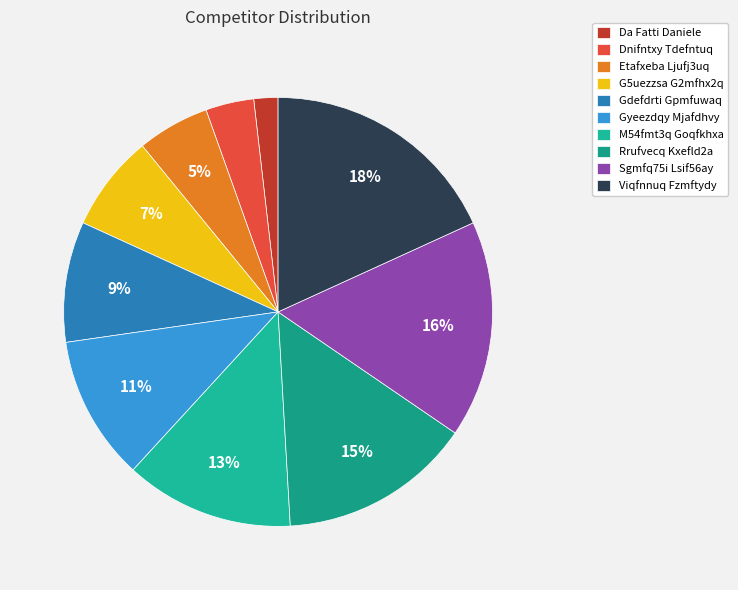

The Sgmfq75i Lsif56ay slice represents 16% of the pie. True or false?

True